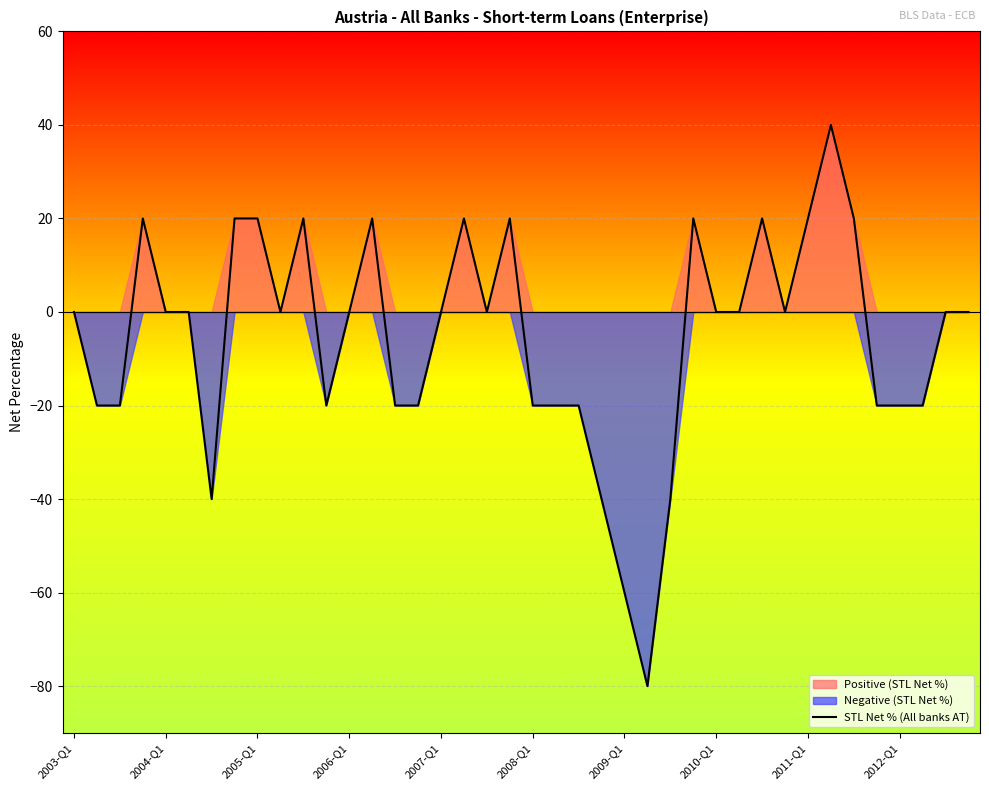

Reading right to left, list all the values displayed in this chart.

0	0	-20	-20	-20	20	40	20	0	20	0	0	20	-40	-80	-60	-40	-20	-20	-20	20	0	20	0	-20	-20	20	0	-20	20	0	20	20	-40	0	0	20	-20	-20	0